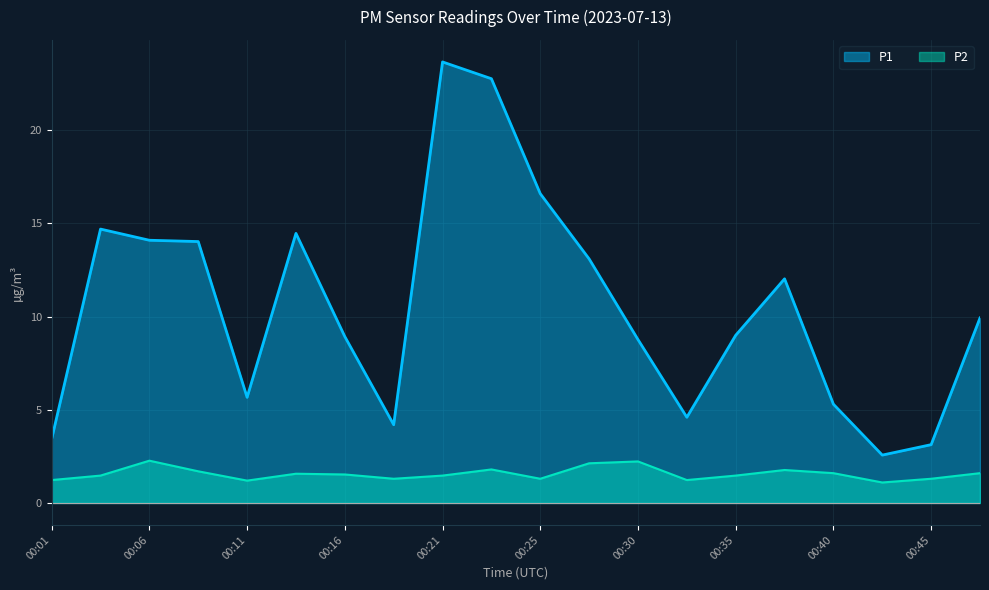

List the series in order of their overall mean, lowest first.

P2, P1